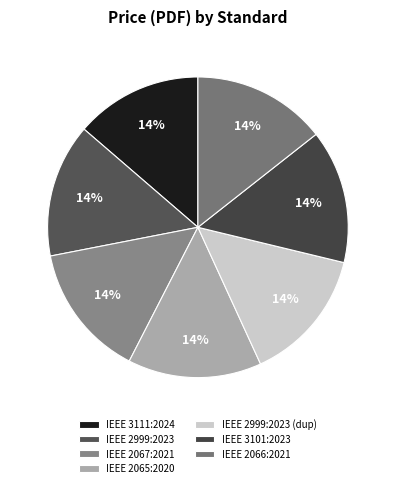

Is it true that IEEE 2067:2021 is 25% of the pie?

False